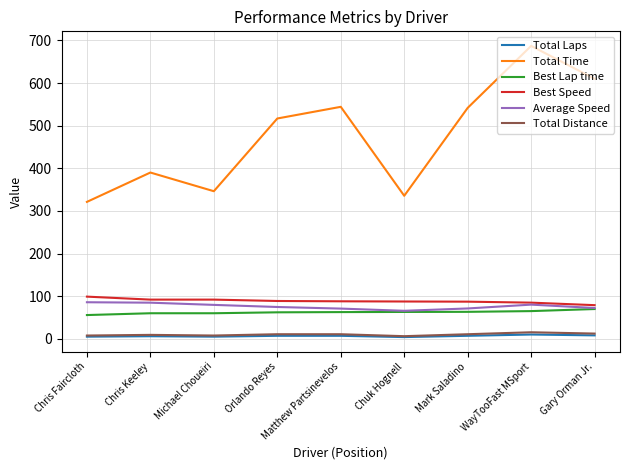

Which series has the largest total across all categories?

Total Time